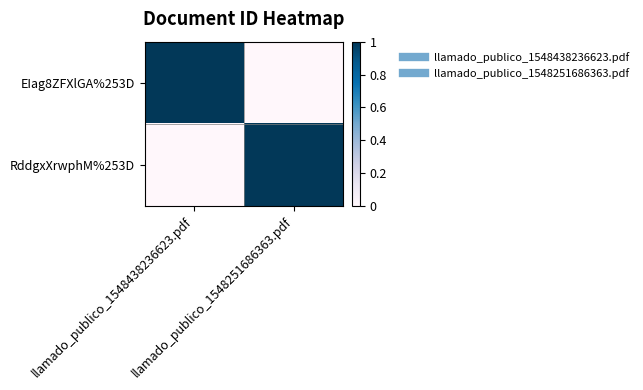

Reading right to left, what are all the values shown in this chart?

EIag8ZFXlGA%253D: llamado_publico_1548251686363.pdf=0	llamado_publico_1548438236623.pdf=1
RddgxXrwphM%253D: llamado_publico_1548251686363.pdf=1	llamado_publico_1548438236623.pdf=0